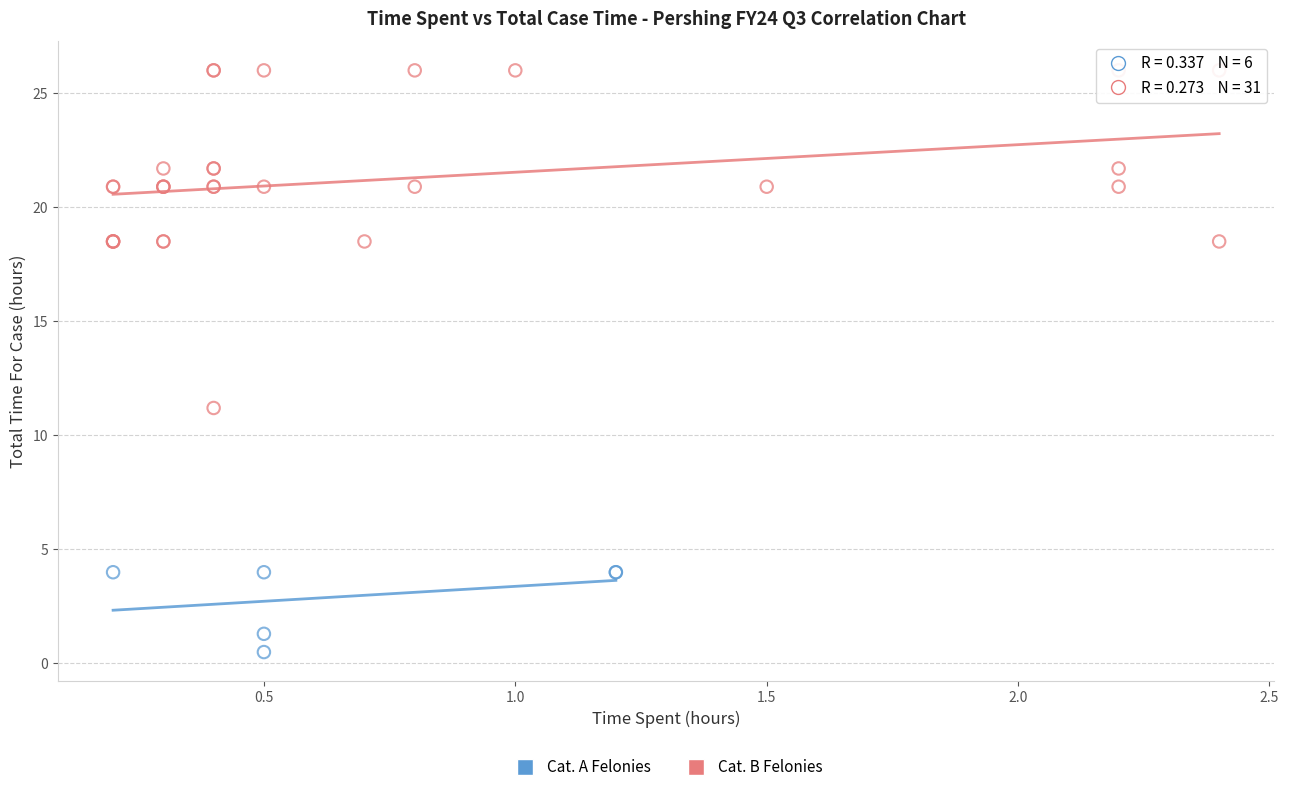

Which series has the largest Y range (max minus min)?

Cat. B Felonies